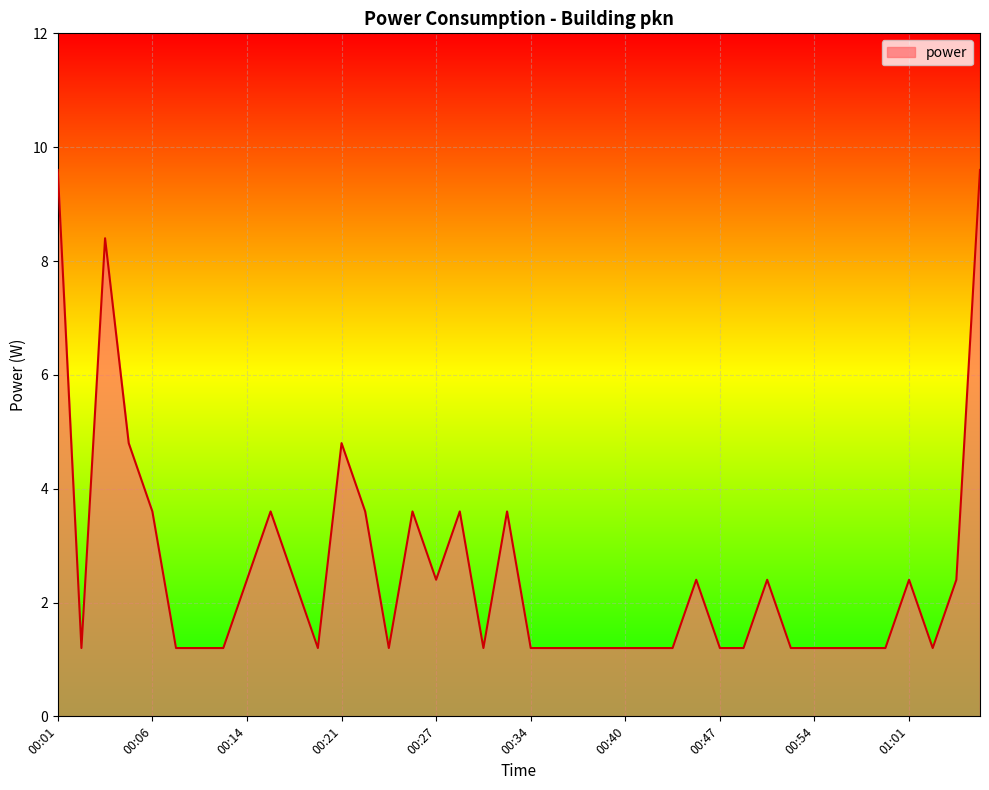

What is the minimum value shown in the chart?

1.2